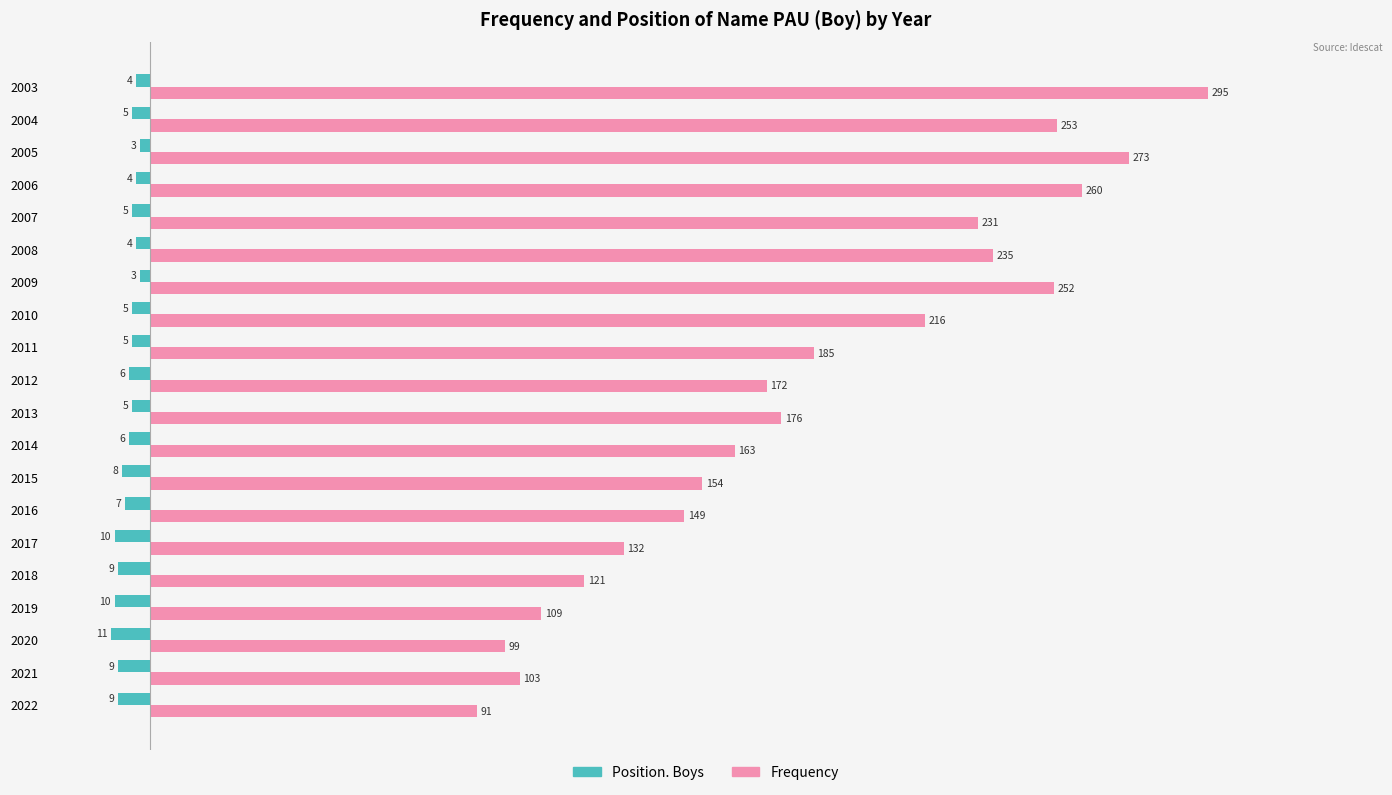

At which label is Frequency closest to 193?

2011